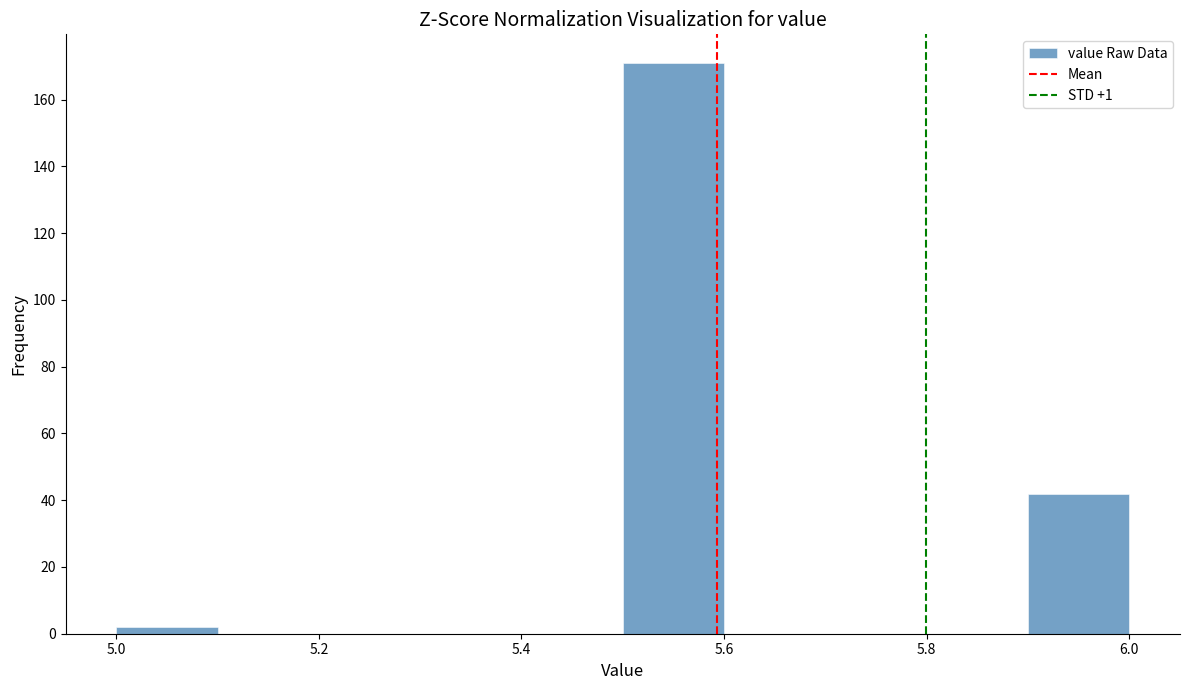

Reading left to right, list every bar in this chart as the range it spans on the x-axis followed by its height. The values are not printed on the chart, so give them approximately, as read against the axis.

5.0 to 5.1: 2
5.1 to 5.2: 0
5.2 to 5.3: 0
5.3 to 5.4: 0
5.4 to 5.5: 0
5.5 to 5.6: 172
5.6 to 5.7: 0
5.7 to 5.8: 0
5.8 to 5.9: 0
5.9 to 6.0: 42